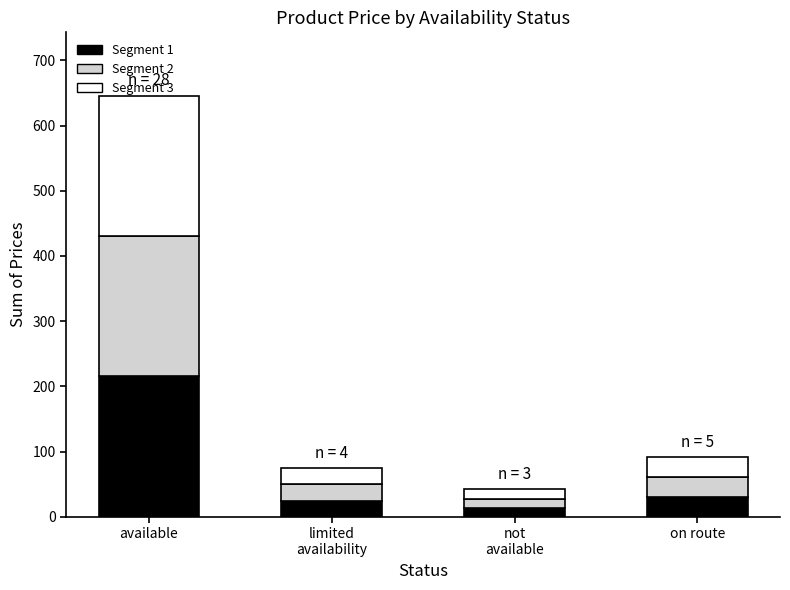

The value of Segment 1 at limited
availability is 24.9. True or false?

True